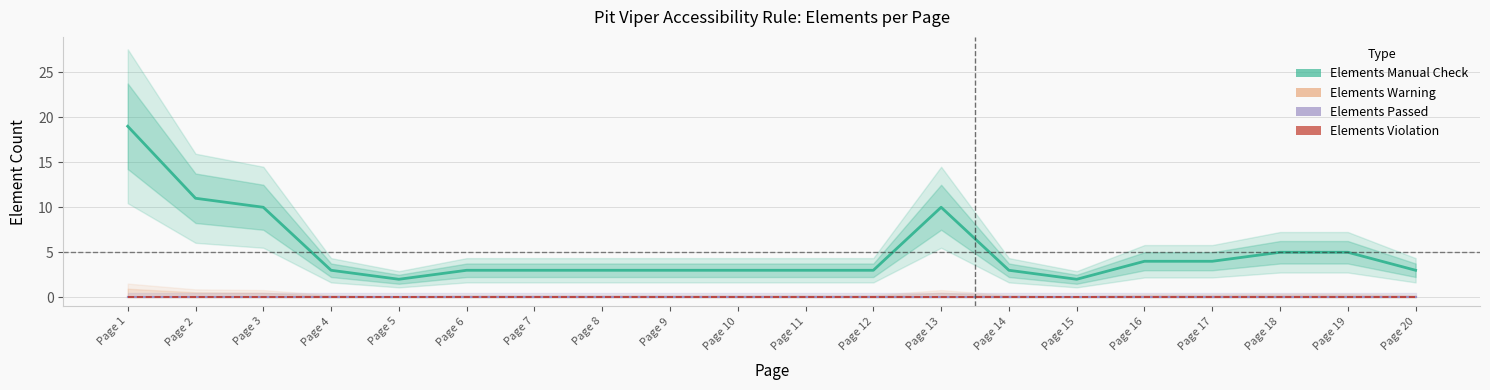

At which category does the chart reach its minimum across all series?

Page 1